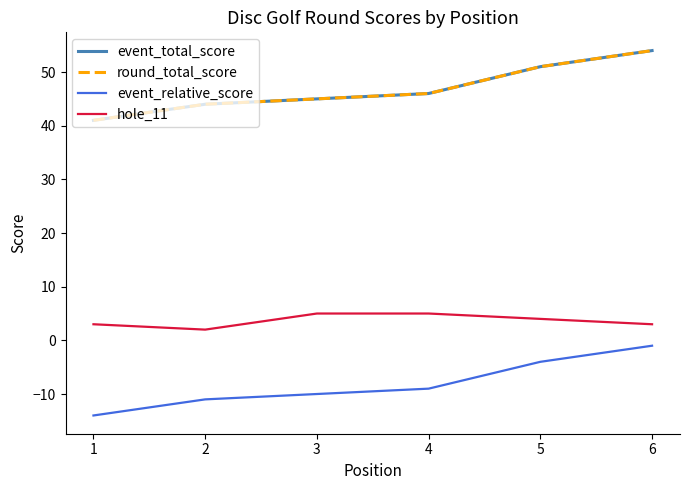

Which series has the widest spread of values?

event_total_score